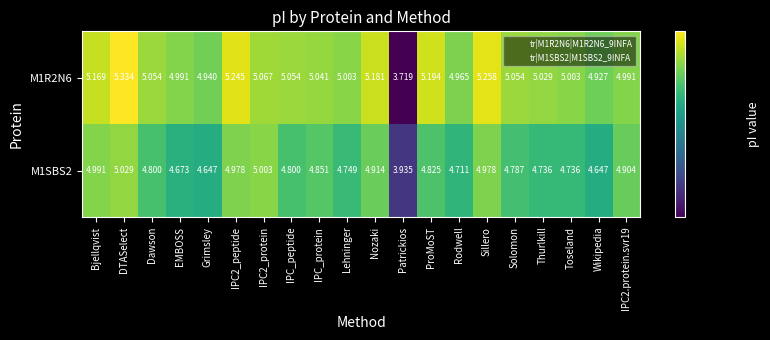

Which label corresponds to the largest value in the chart?

DTASelect